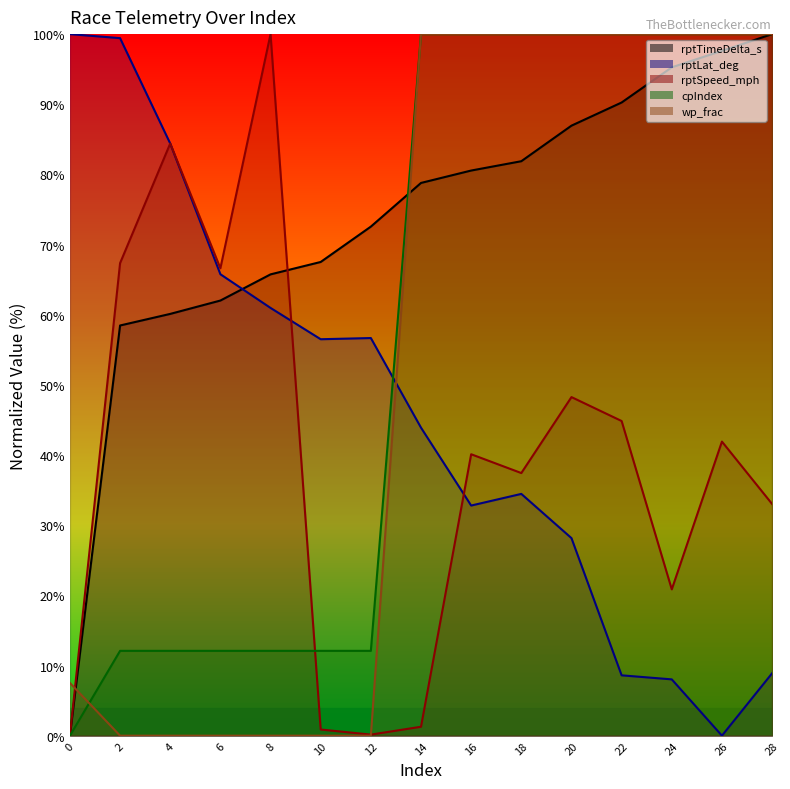

Read the rptTimeDelta_s value at 24.

95.3